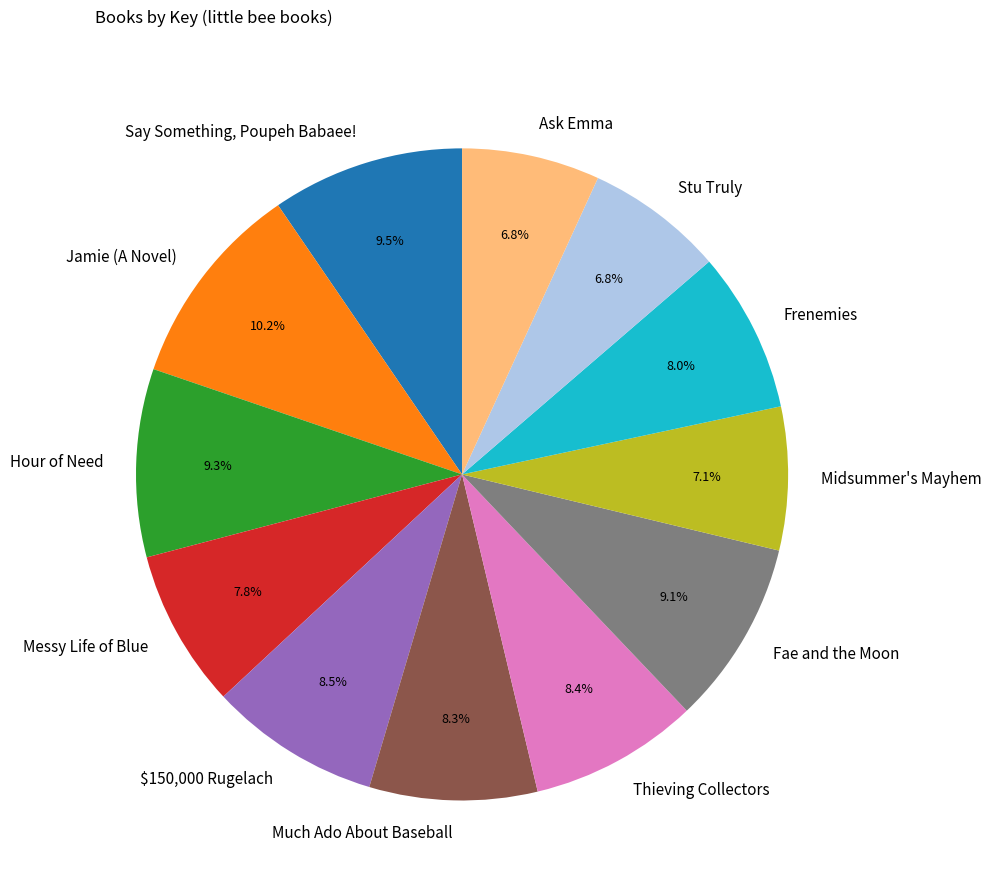

What percentage is the Much Ado About Baseball slice, to the nearest percent?

8%